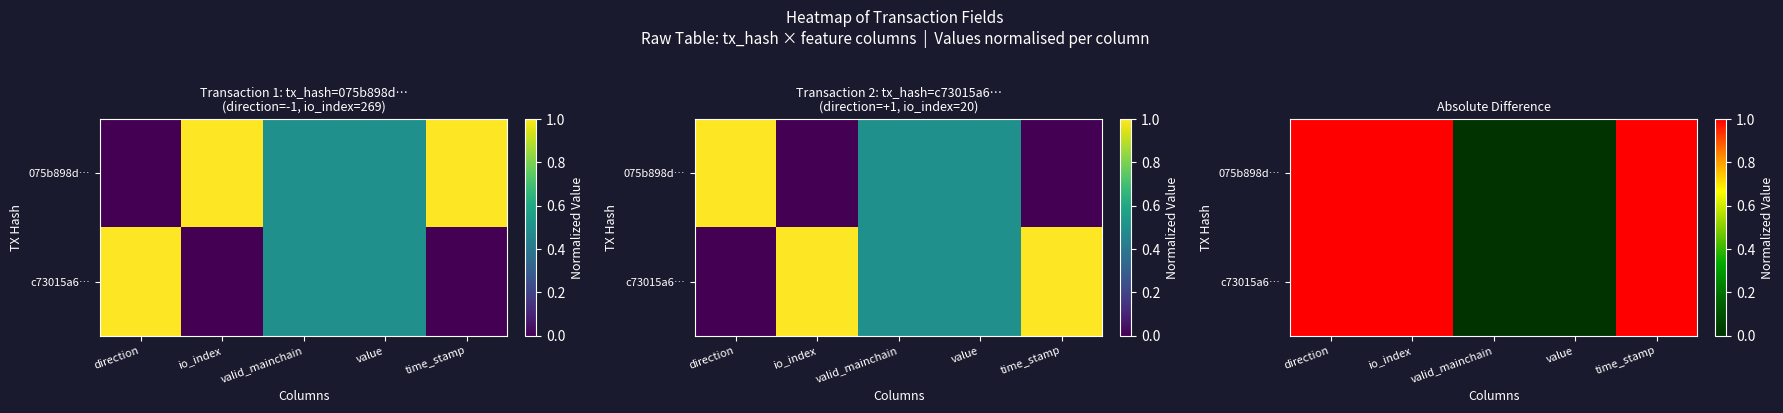

At time_stamp, list the series in order from smallest to largest.

075b898d…, c73015a6…